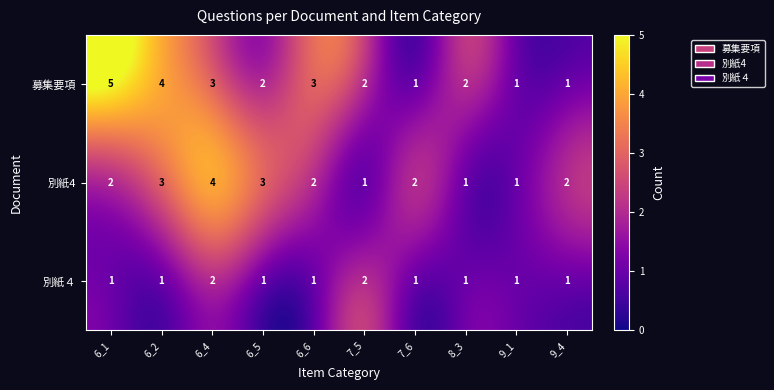

Rank the series by their average value, from lowest to highest.

別紙４, 別紙4, 募集要項